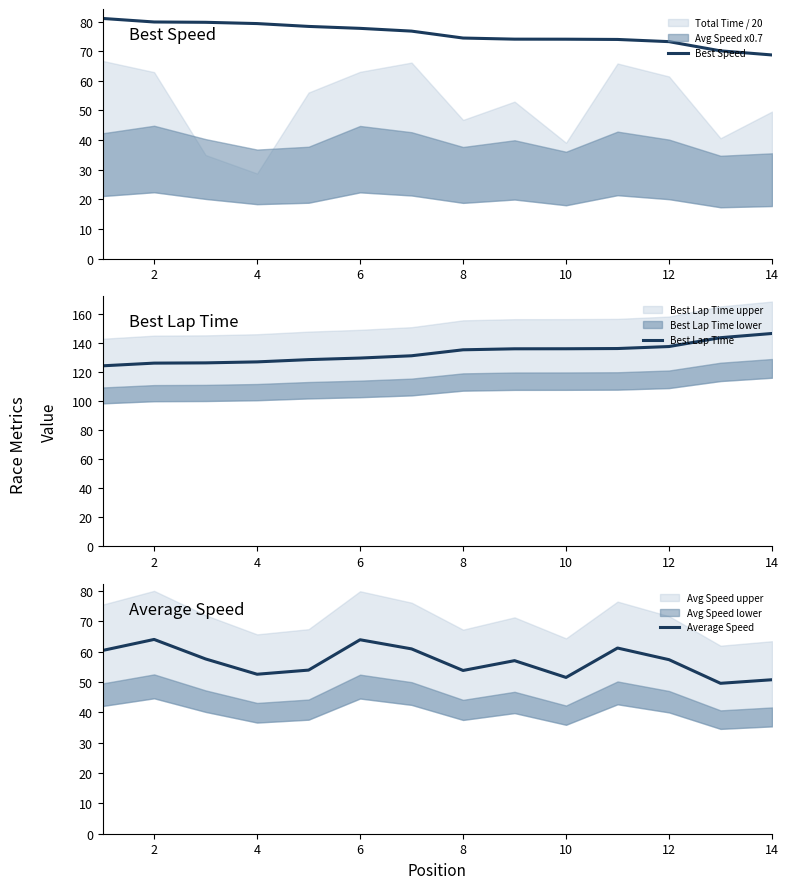

Rank the series by their average value, from highest to lowest.

Best Lap Time, Best Speed, Average Speed